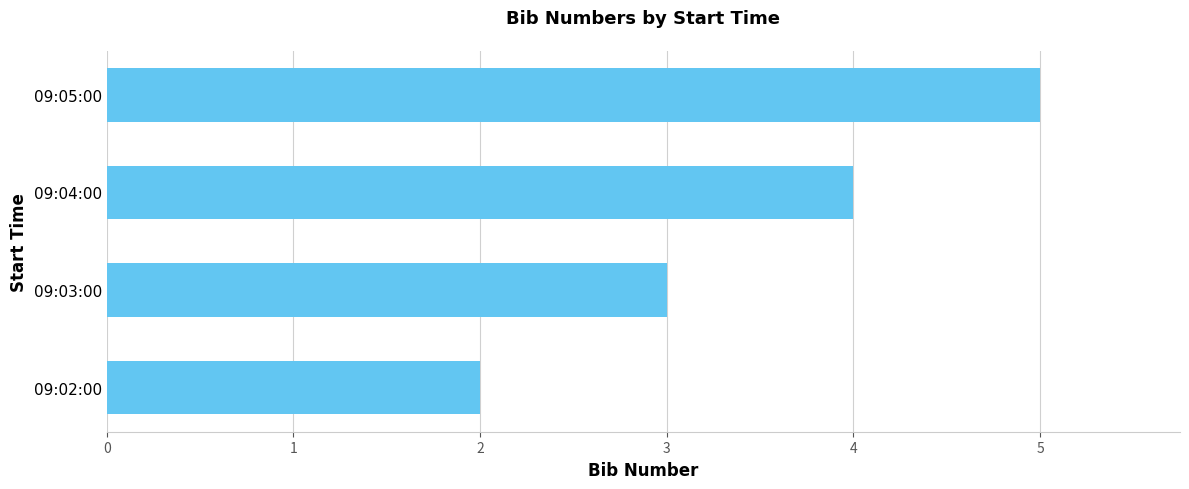

What is the average value?

4